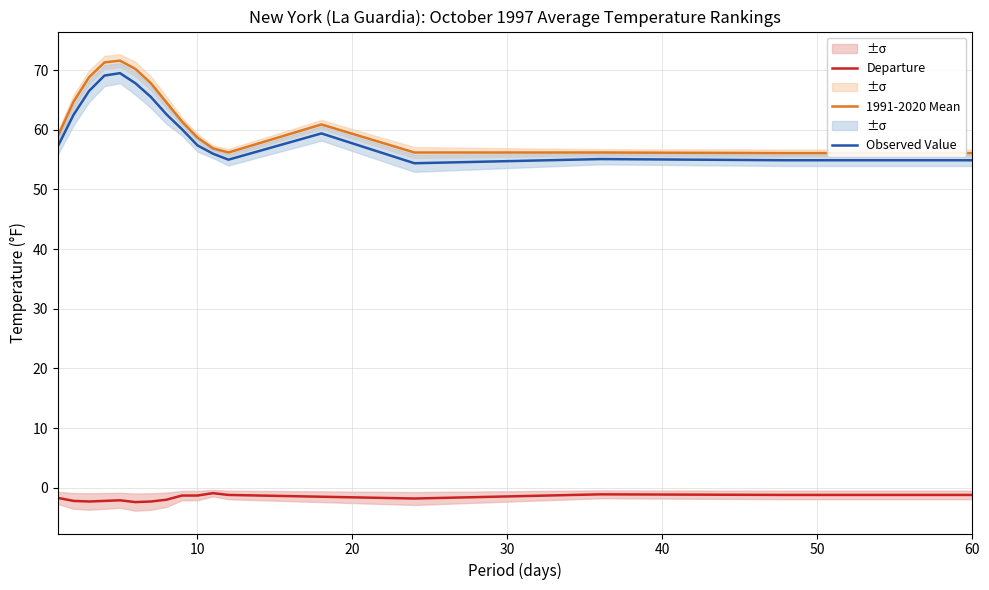

What is the maximum value for 1991-2020 Mean?

71.6